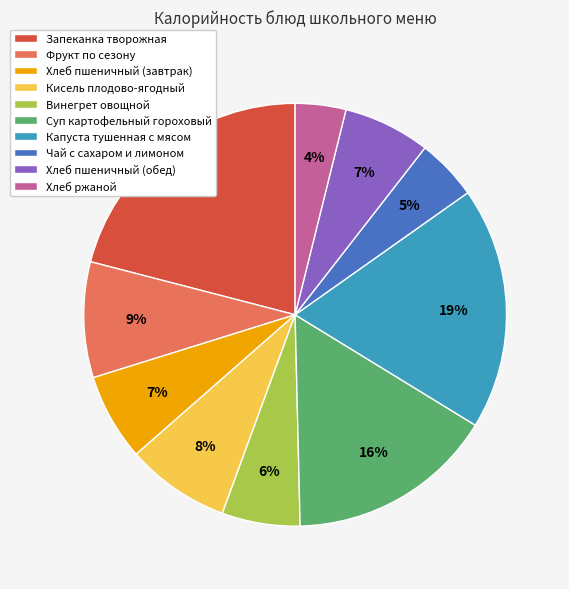

Which slice is the smallest?

Хлеб ржаной